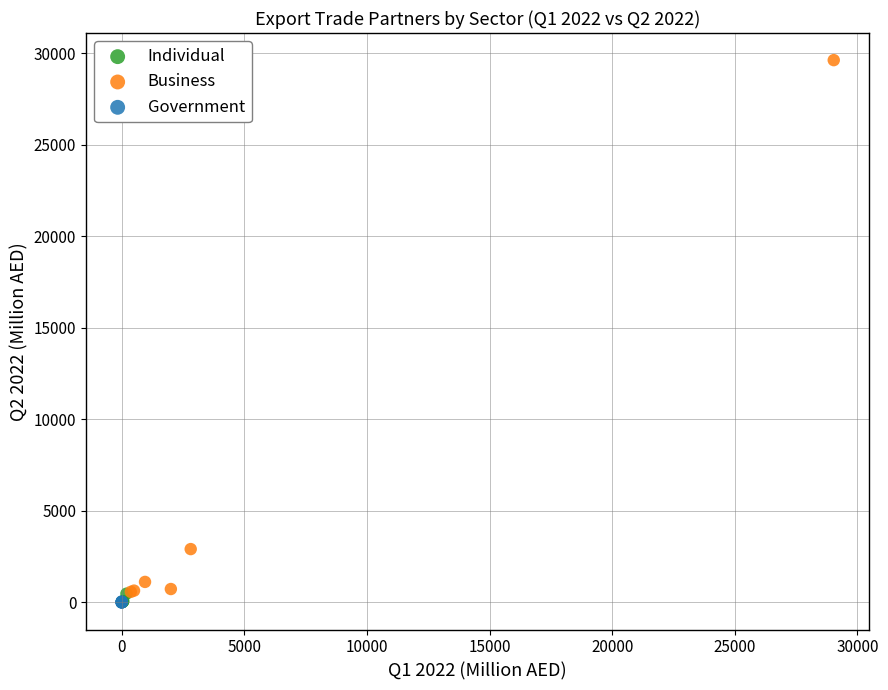

Which series has the widest spread of Y values?

Business